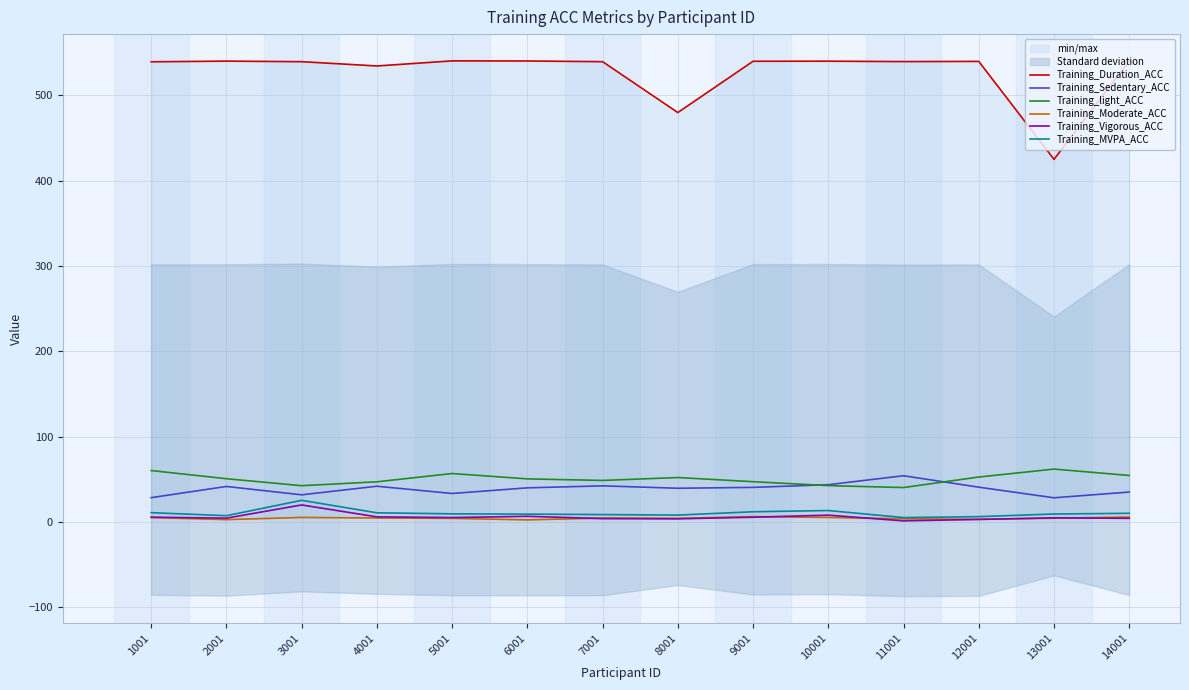

List the series in order of their peak value, lowest first.

Training_Moderate_ACC, Training_Vigorous_ACC, Training_MVPA_ACC, Training_Sedentary_ACC, Training_light_ACC, Training_Duration_ACC